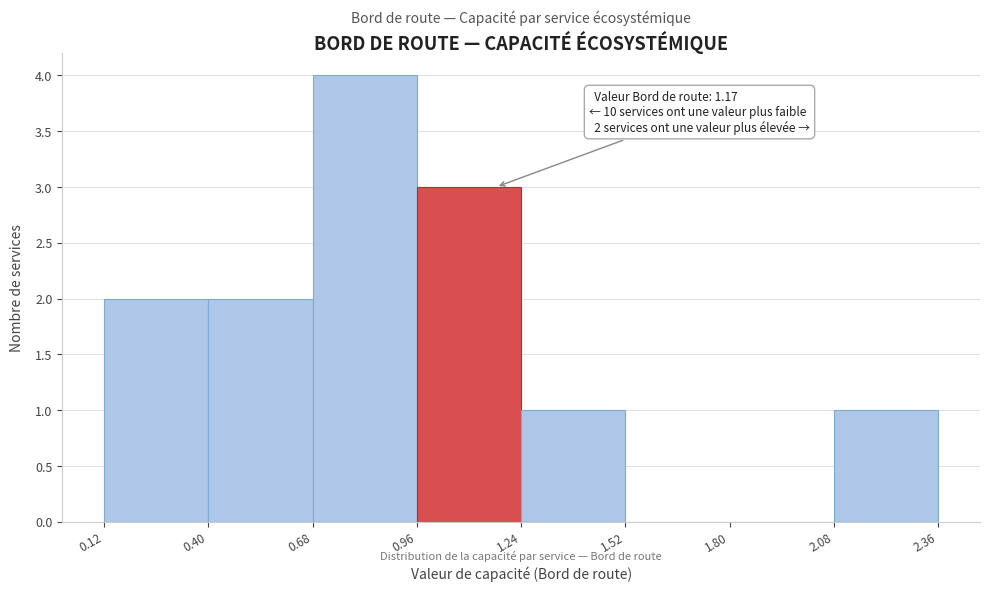

Over which range of the x-axis is the bar tallest?

0.68 to 0.96